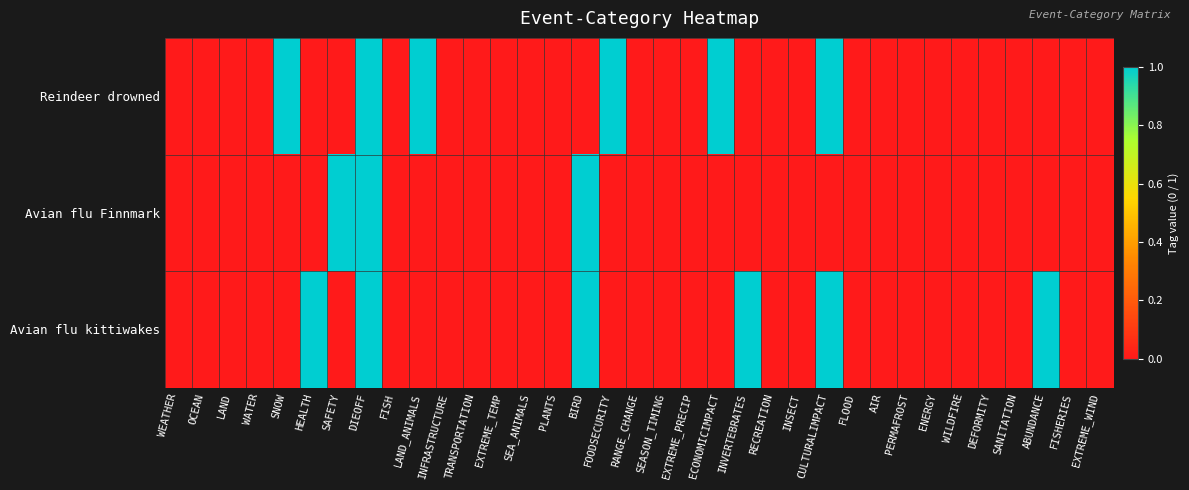

Rank the series by their maximum value, from highest to lowest.

Reindeer drowned, Avian flu Finnmark, Avian flu kittiwakes